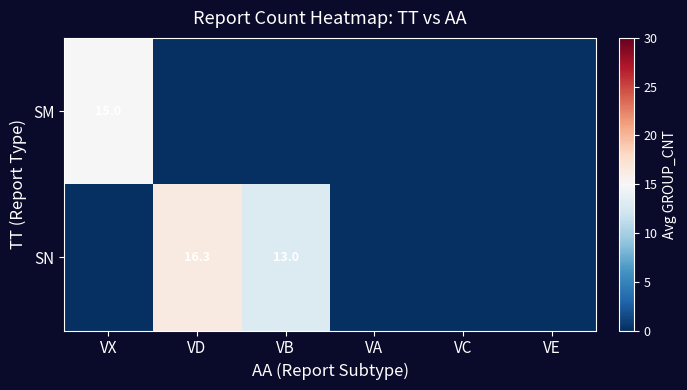

Is it true that SM equals 4.2 at VX?

False